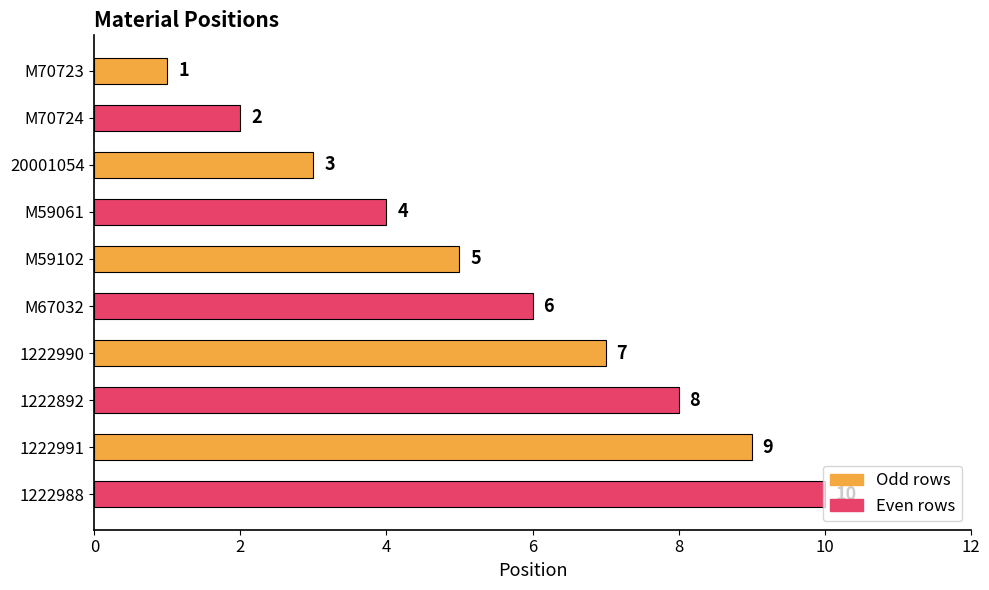

What is the sum of the values at 1222990 and M70724?

9